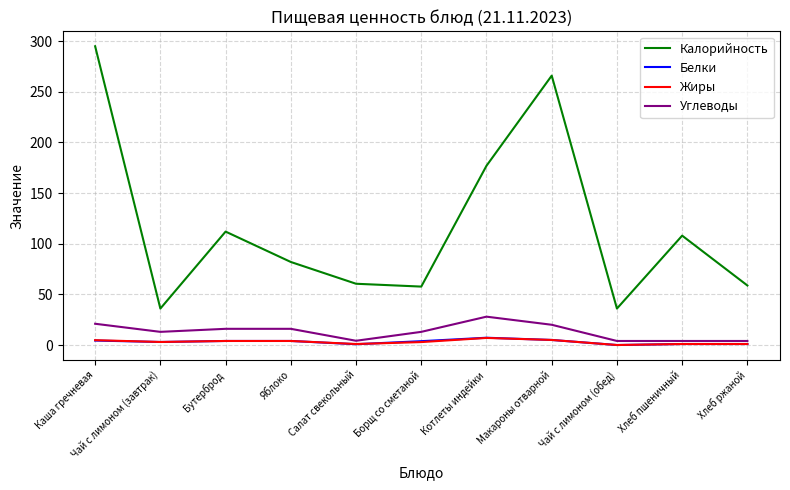

Which series has the largest total across all categories?

Калорийность